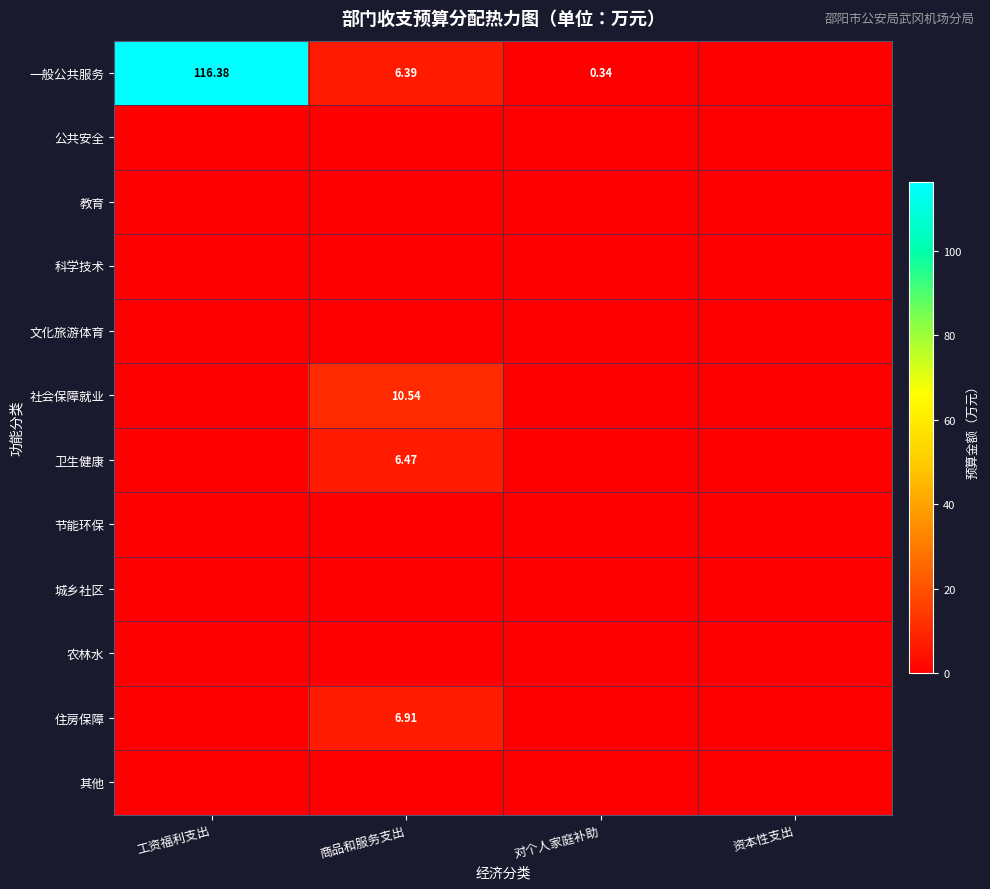

What is the difference between the highest and lowest values at 商品和服务支出?

10.5